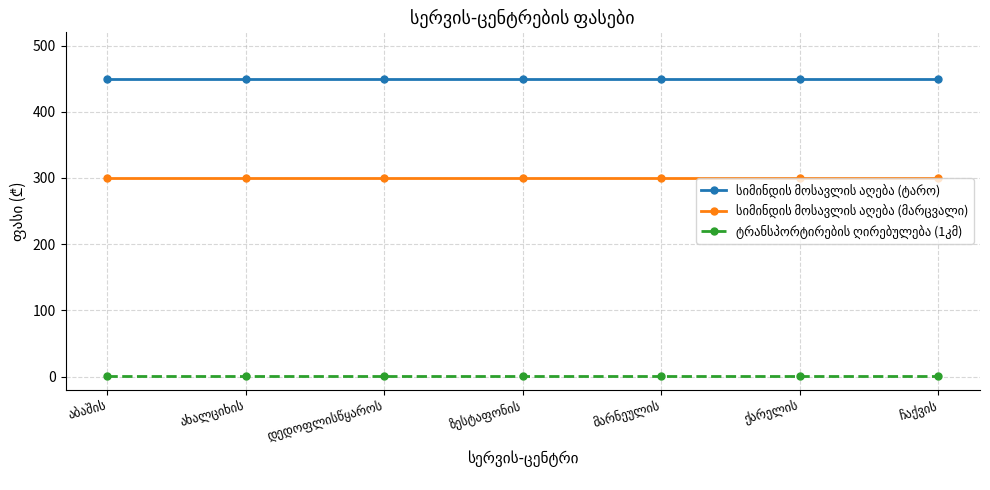

What is the maximum value shown in the chart?

450